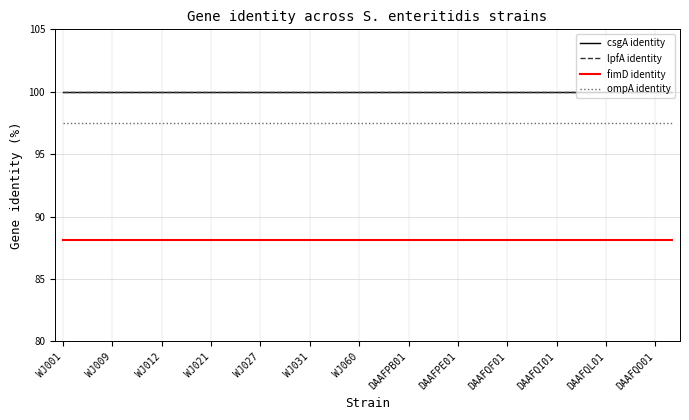

True or false: csgA identity has more than 1 interior local peaks.

False